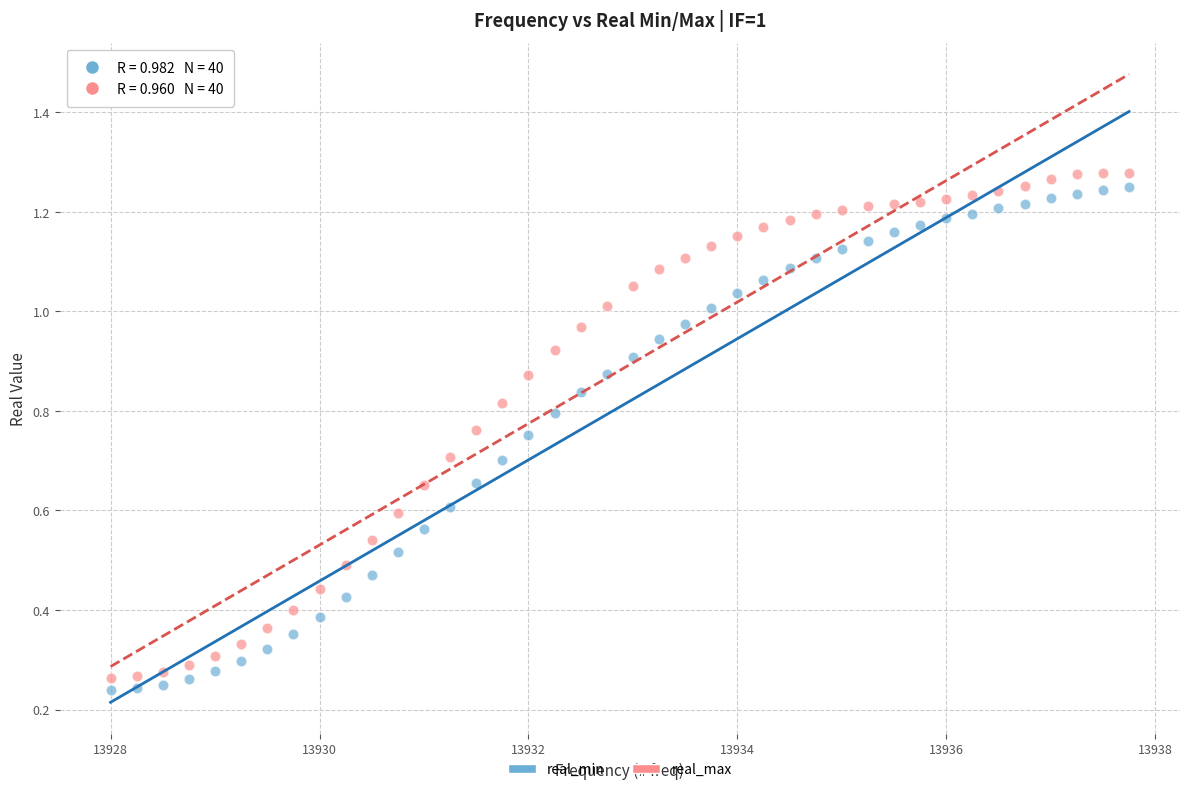

Across all data points, what is the range of X values (max minus min)?

9.8